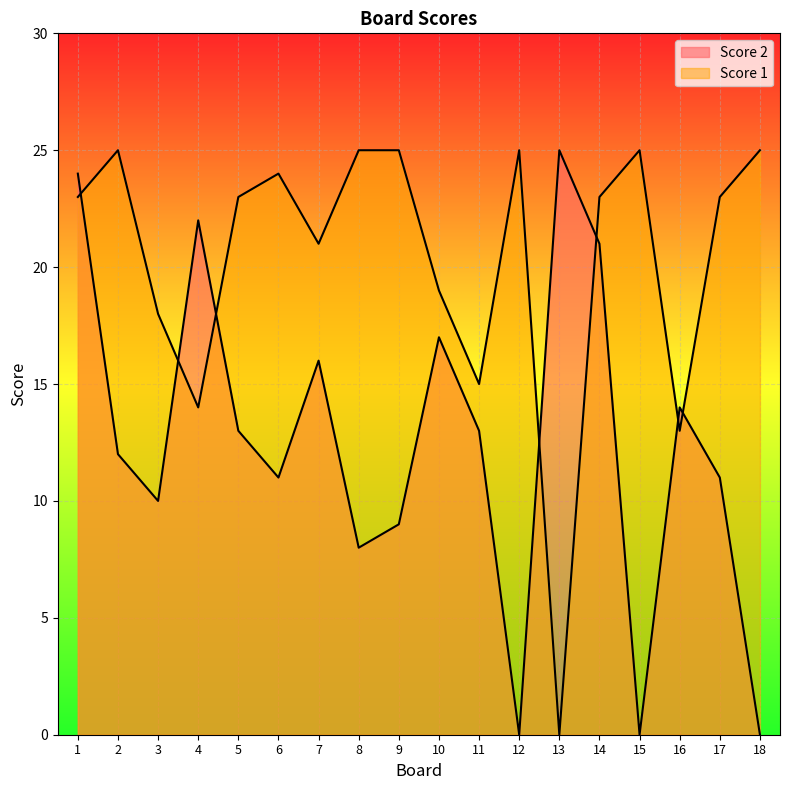

True or false: Score 1 and Score 2 intersect in this chart.

True